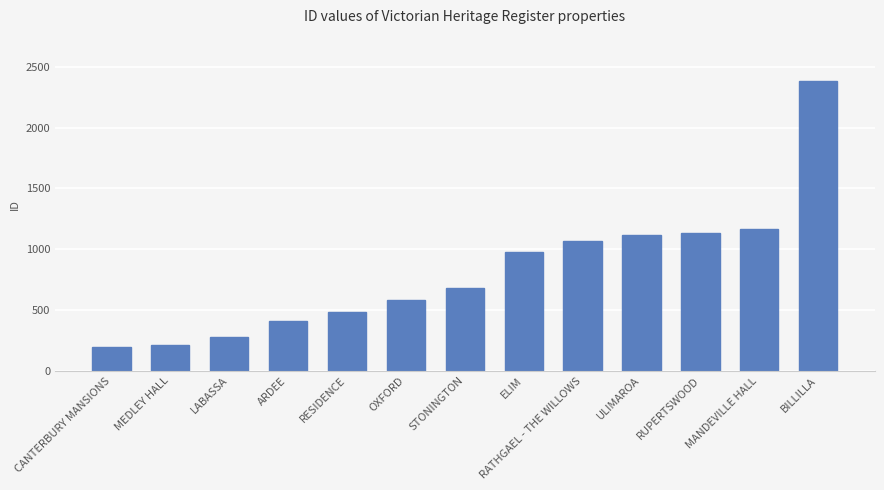

Approximately how many times larger is the value at RATHGAEL - THE WILLOWS compared to OXFORD?

1.8